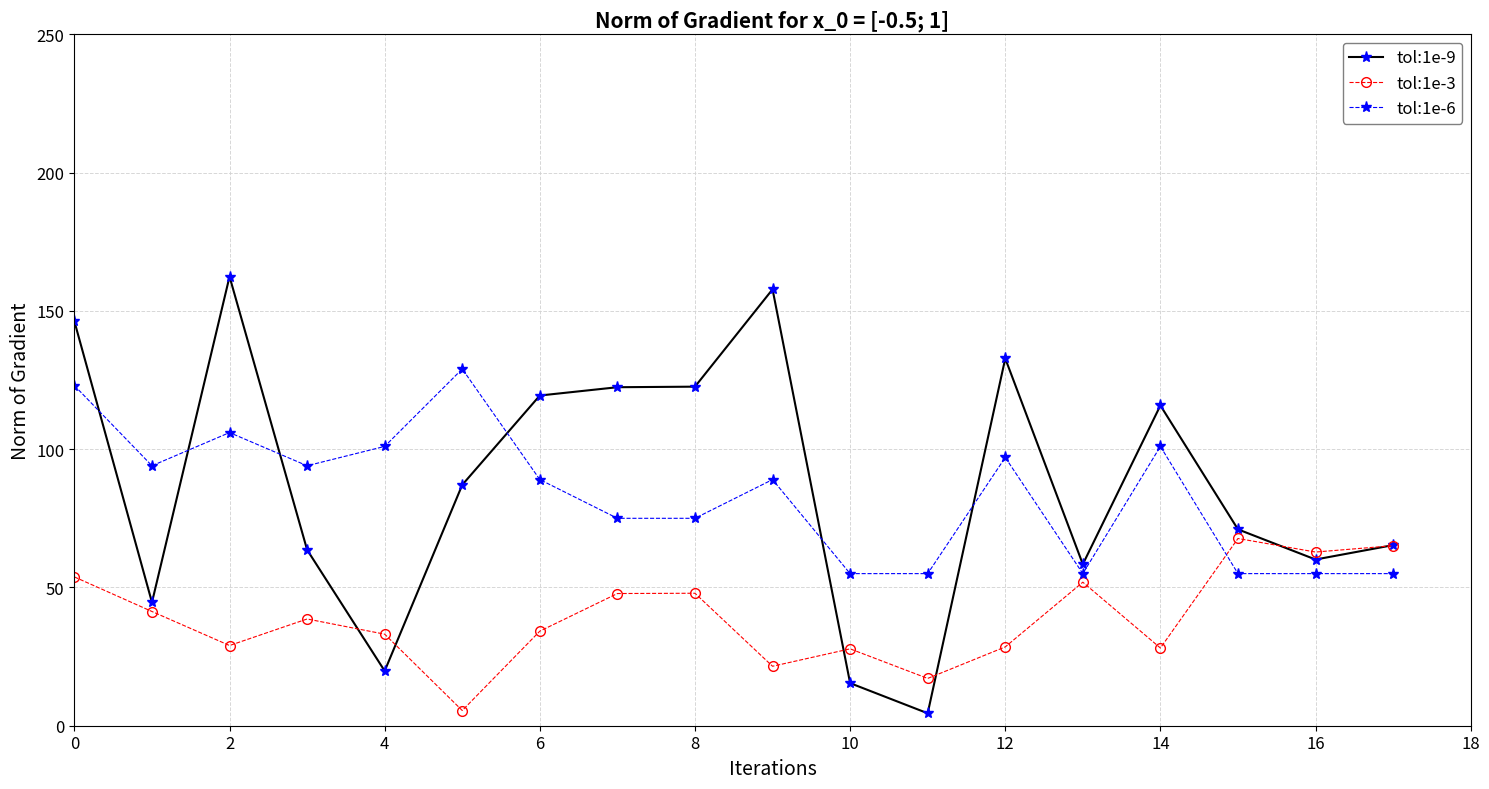

How many values in the tol:1e-6 series are below 89?

8